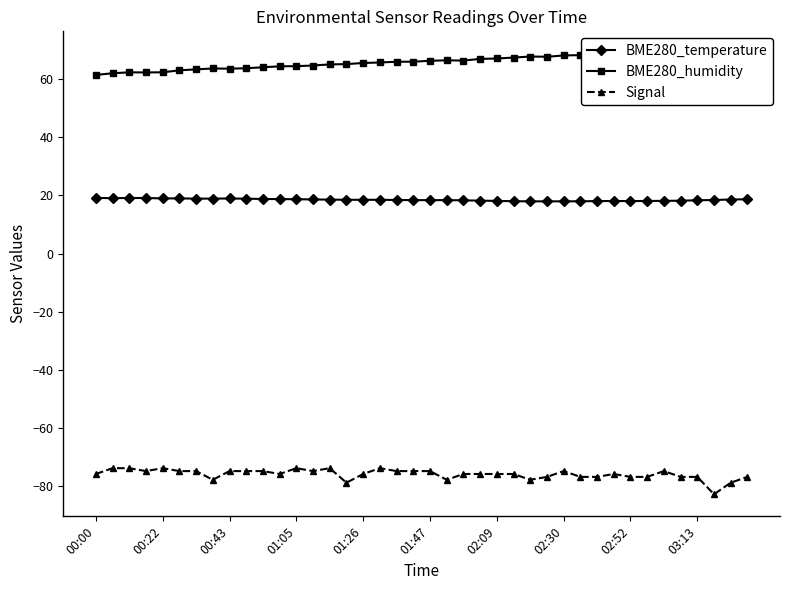

The BME280_temperature series shows 18.3 at 22. True or false?

True